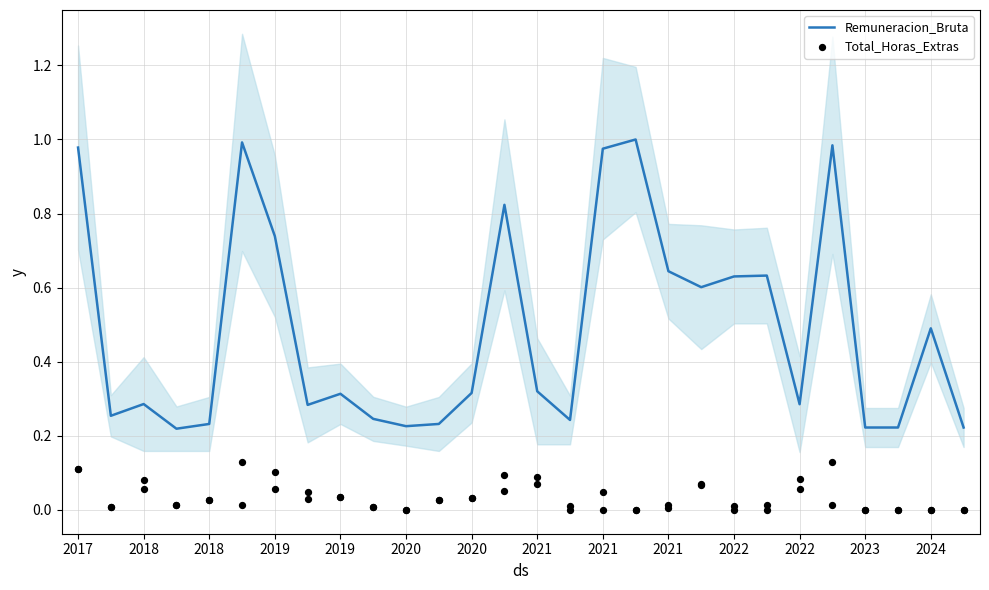

At how many categories does at least one series exceed 0?

28